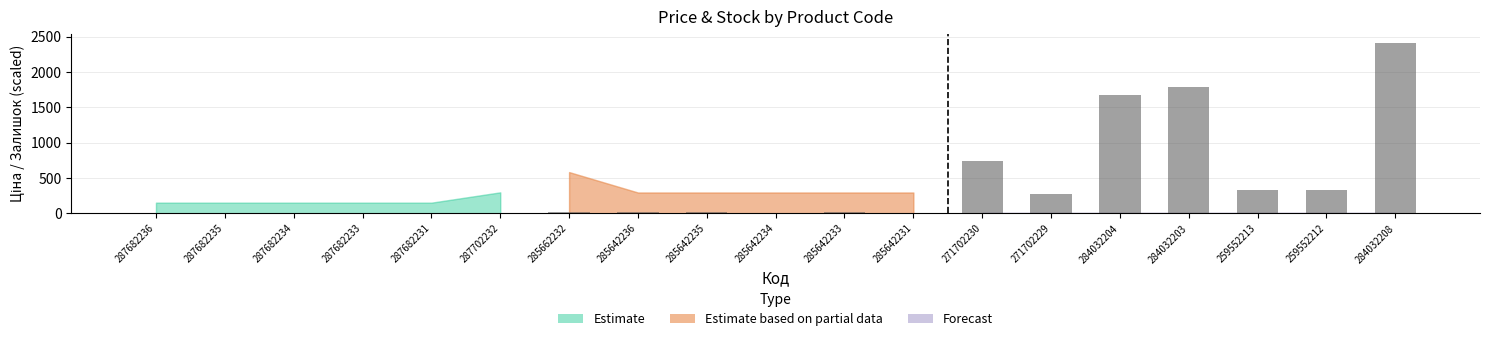

Approximately how many times larger is the value at 271702229 compared to 284032204?

0.2